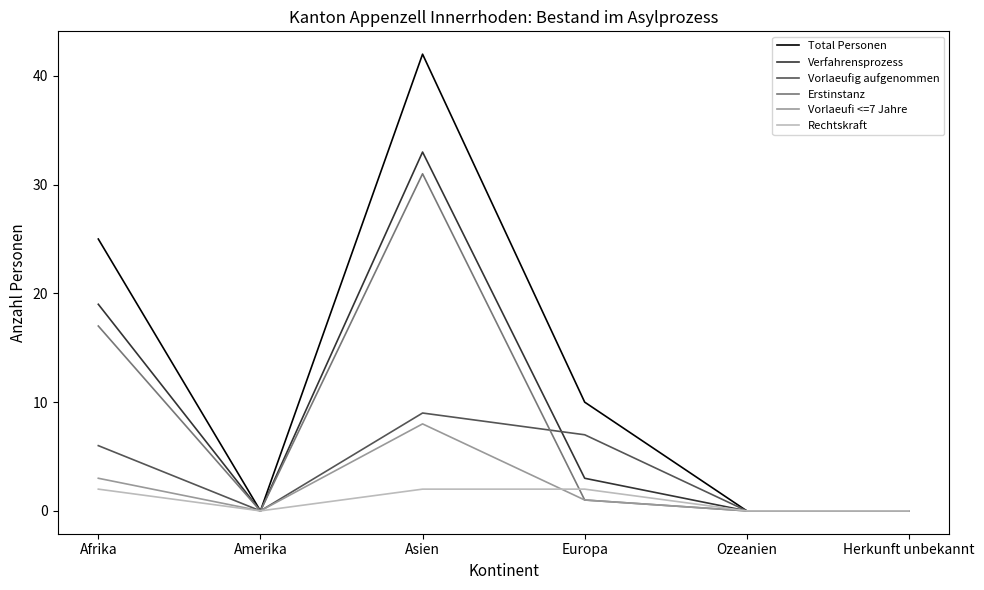

How many Total Personen values are between 0 and 25?

5